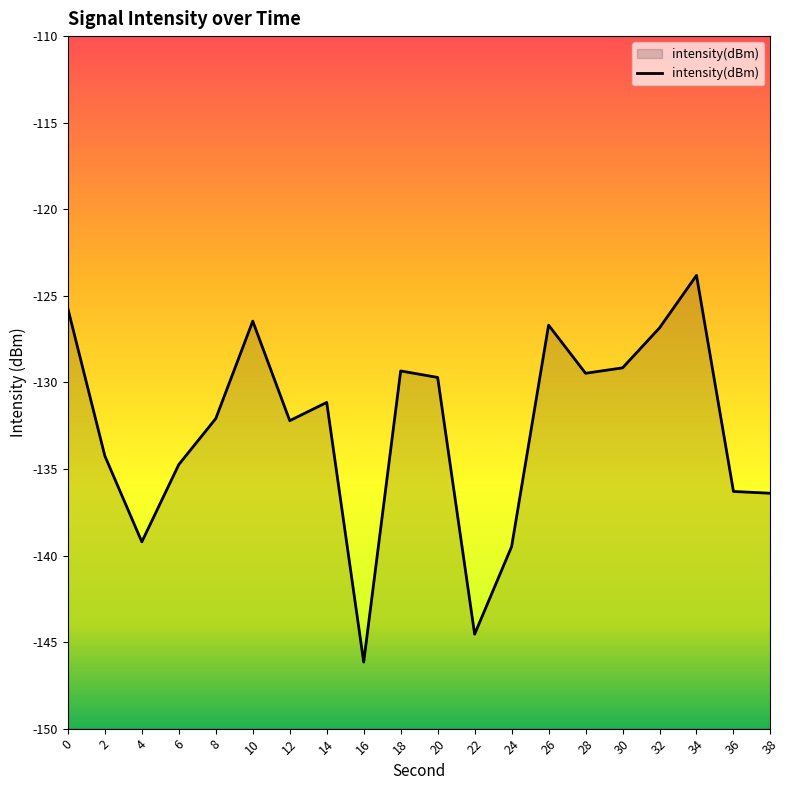

List the labels in order of value, largest first.

34, 0, 10, 26, 32, 30, 18, 28, 20, 14, 8, 12, 2, 6, 36, 38, 4, 24, 22, 16